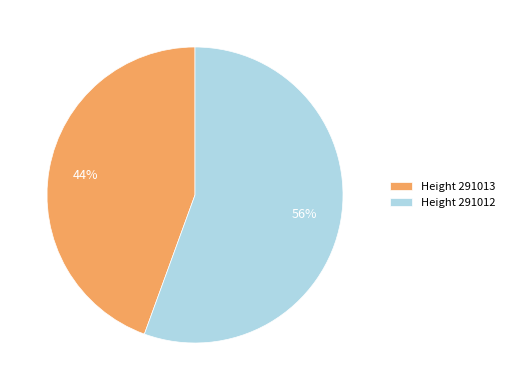

How many slices are in this pie chart?

2